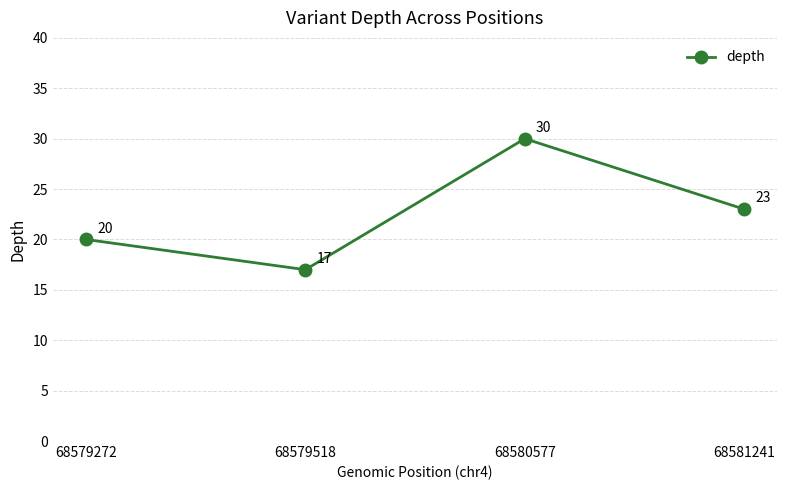

The value at 68579272 is 6. True or false?

False